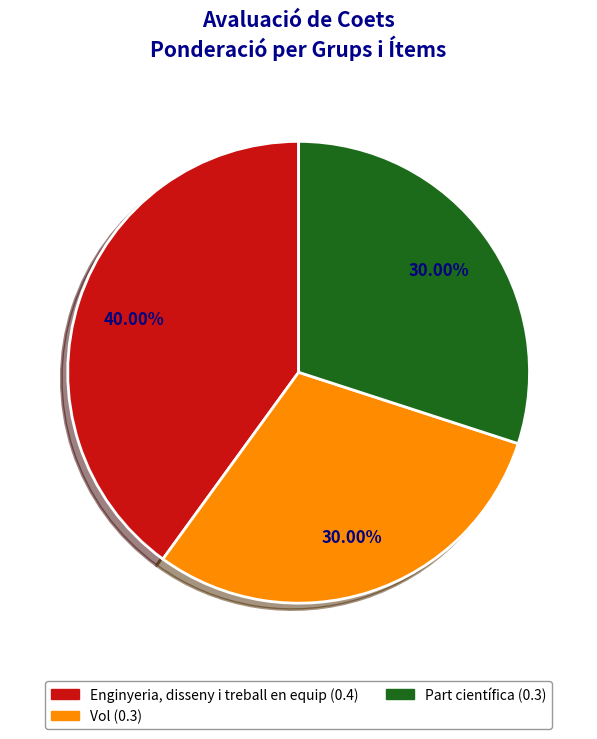

Does any single category account for the majority?

No